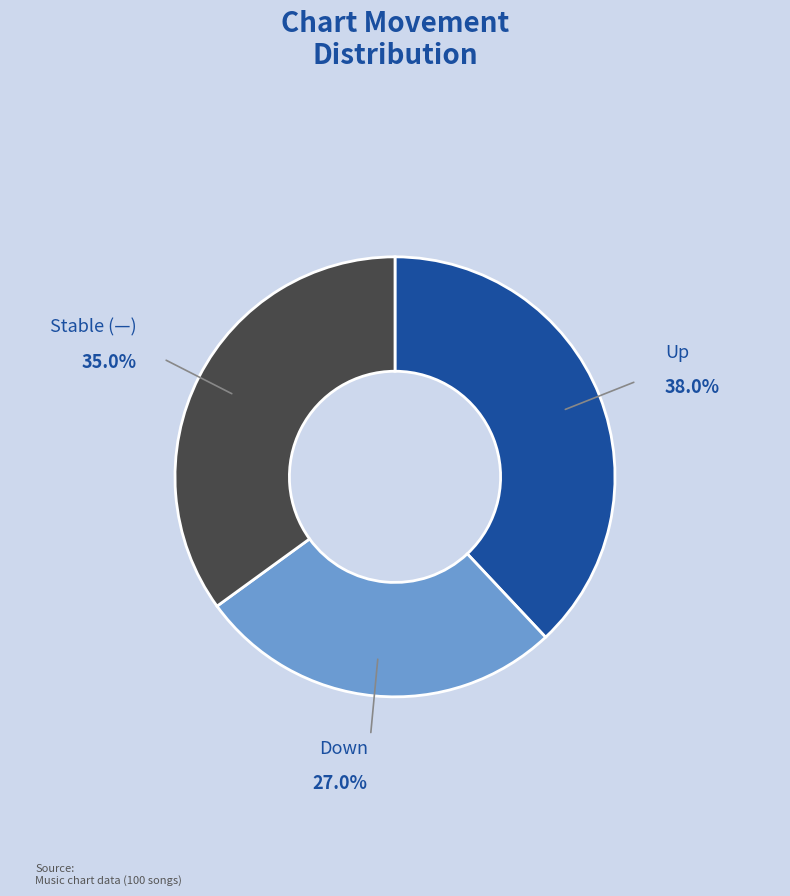

Does any single category account for the majority?

No